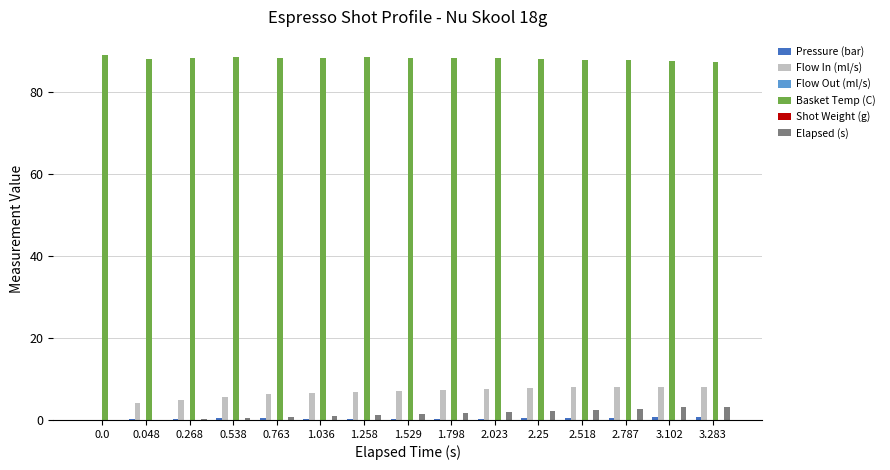

Is it true that Flow Out (ml/s) equals 0.0 at 1.258?

True